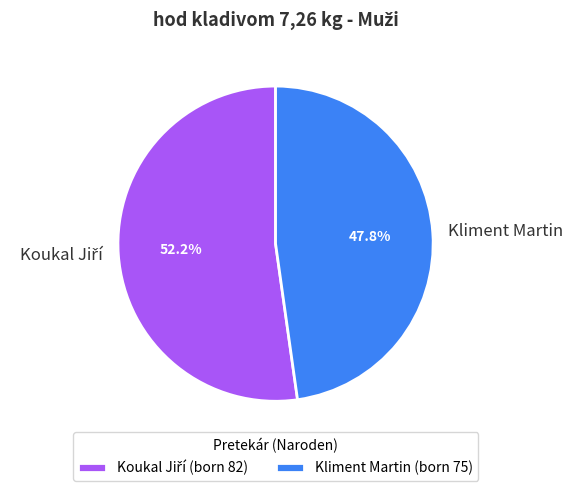

What percentage is the Kliment Martin slice, to the nearest percent?

48%